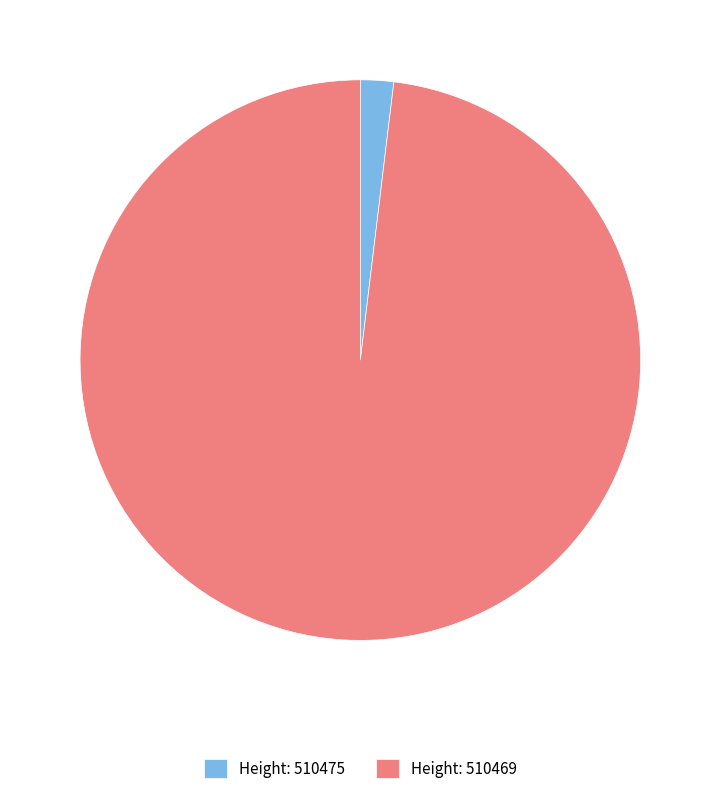

Rank the categories by value from highest to lowest.

Height: 510469, Height: 510475